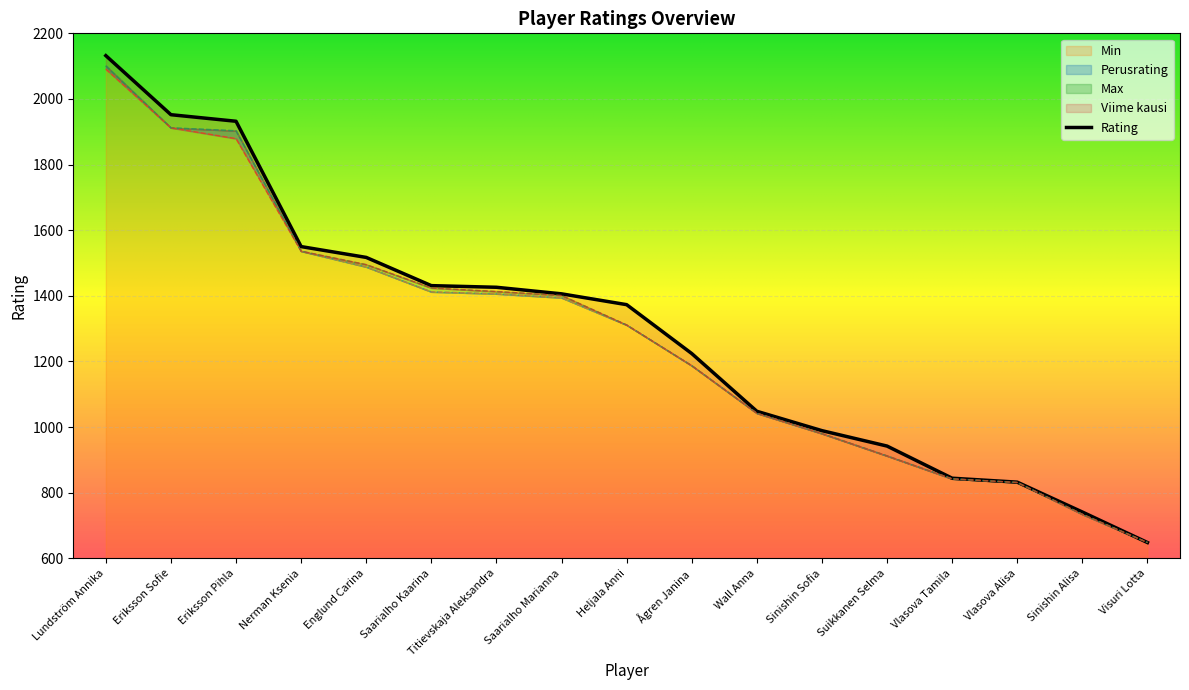

Read the Perusrating value at Visuri Lotta, to the nearest 100.

600